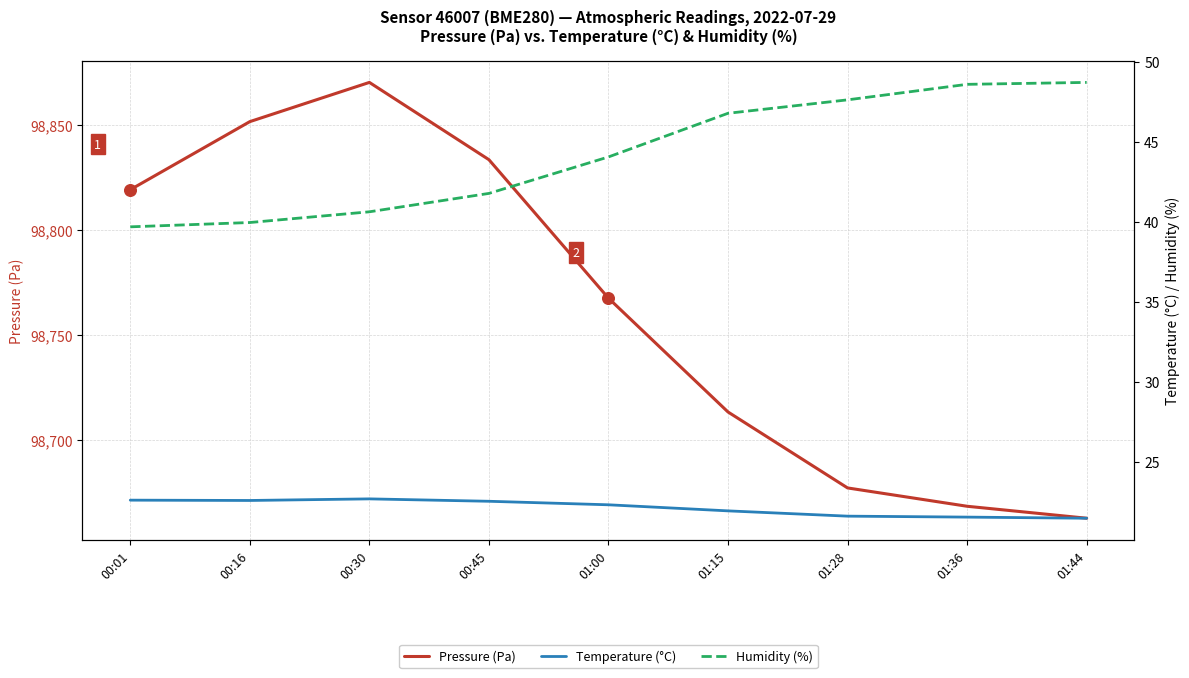

At which category is the sum across all series the highest?

00:30